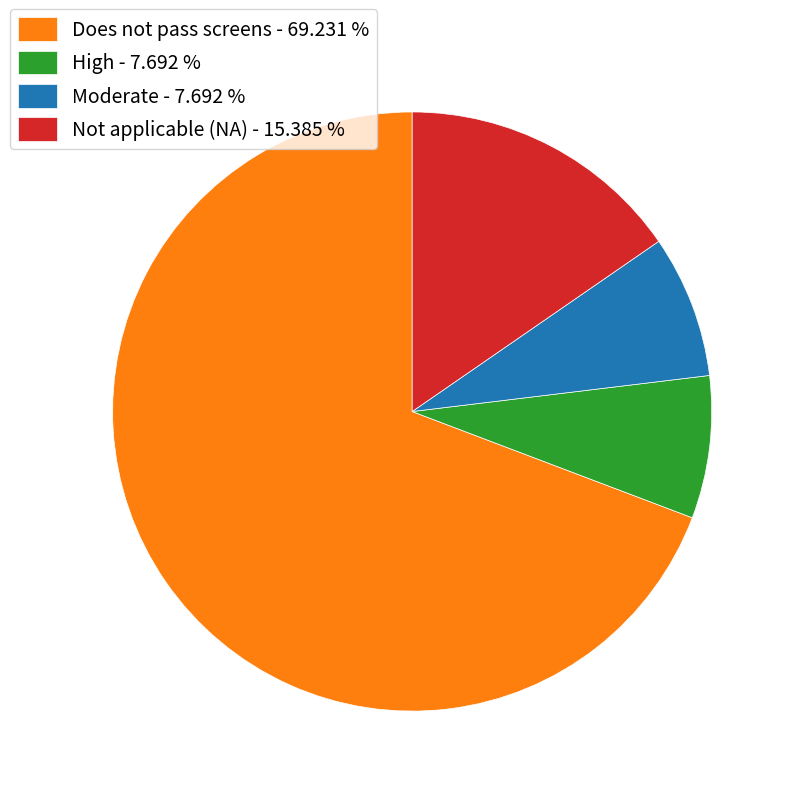

Which category accounts for the majority?

Does not pass screens